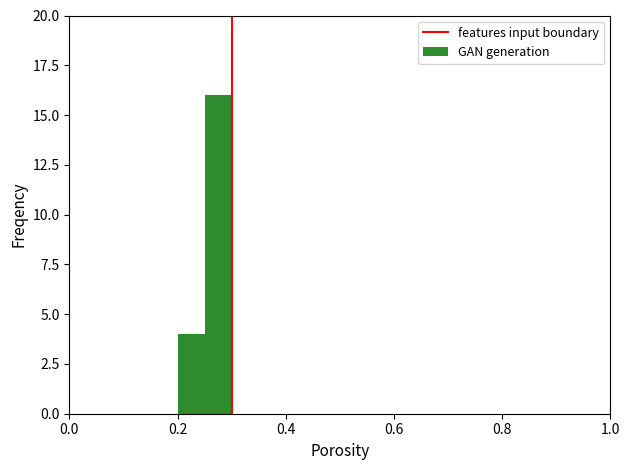

The chart shows a value of 0 at 0.0. True or false?

True